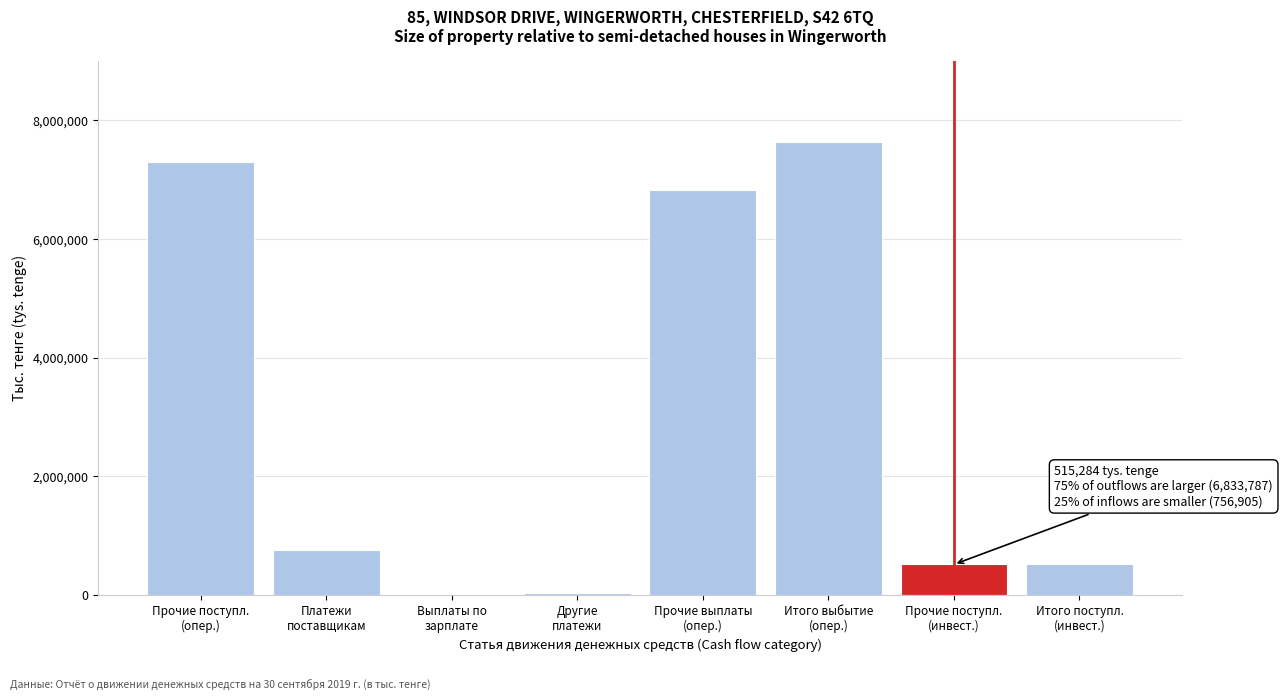

What is the maximum value shown in the chart?

7629463